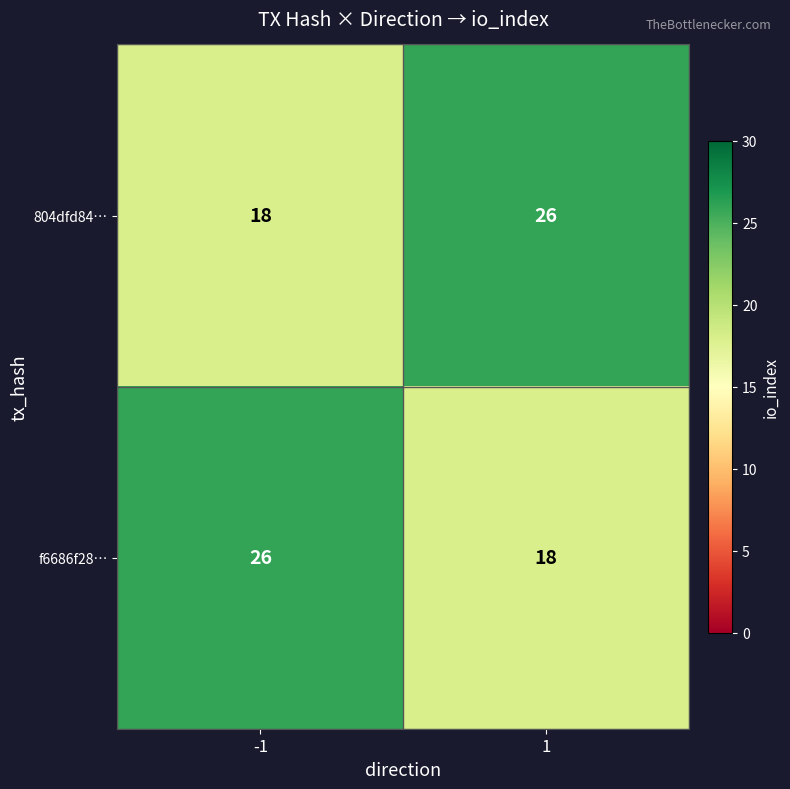

What is the total value across all series at -1?

44